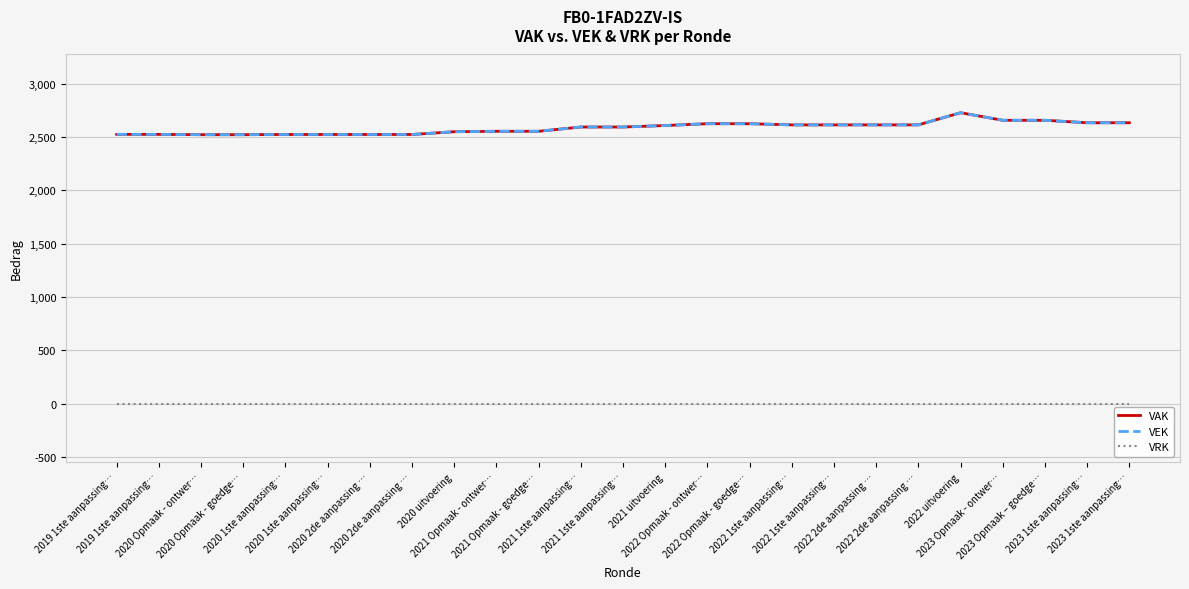

True or false: VRK has more than 2 points higher than both neighbors.

False